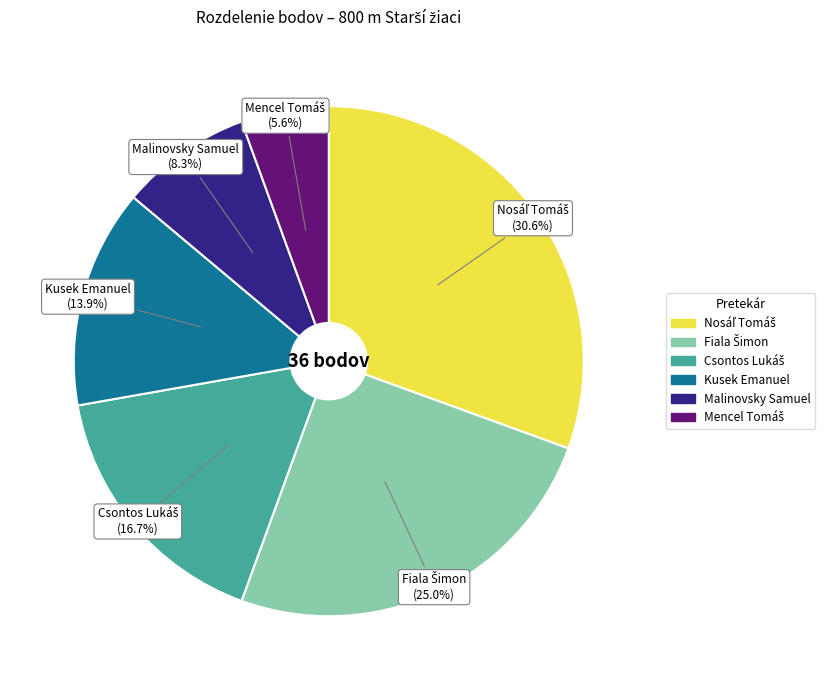

Count the number of slices in the pie.

6